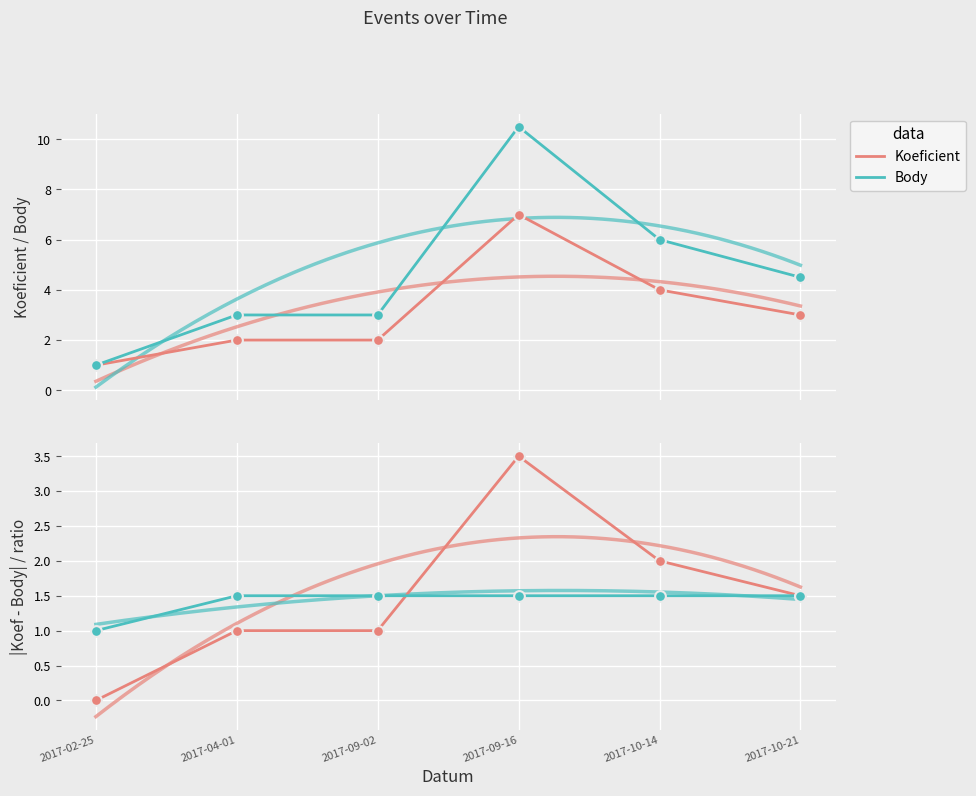

At how many categories does at least one series exceed 3?

1